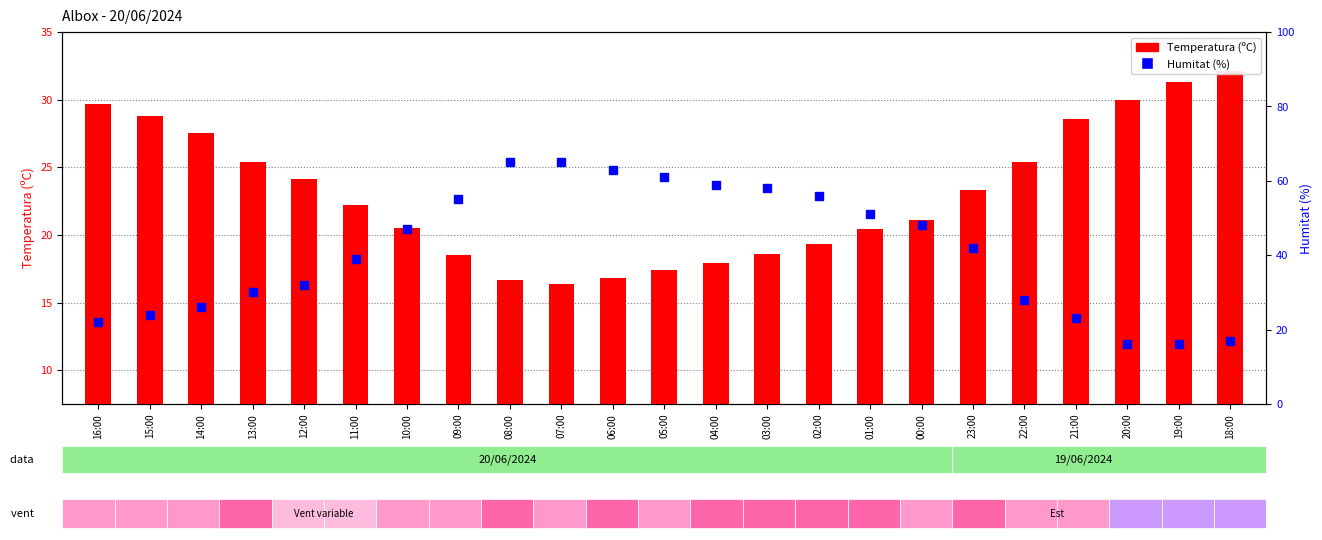

Reading left to right, extract all data points from this chart.

Temperatura (ºC): 16:00=29.7	15:00=28.8	14:00=27.5	13:00=25.4	12:00=24.1	11:00=22.2	10:00=20.5	09:00=18.5	08:00=16.7	07:00=16.4	06:00=16.8	05:00=17.4	04:00=17.9	03:00=18.6	02:00=19.3	01:00=20.4	00:00=21.1	23:00=23.3	22:00=25.4	21:00=28.6	20:00=30.0	19:00=31.3	18:00=32.1
Humitat (%): 16:00=22.0	15:00=24.0	14:00=26.0	13:00=30.0	12:00=32.0	11:00=39.0	10:00=47.0	09:00=55.0	08:00=65.0	07:00=65.0	06:00=63.0	05:00=61.0	04:00=59.0	03:00=58.0	02:00=56.0	01:00=51.0	00:00=48.0	23:00=42.0	22:00=28.0	21:00=23.0	20:00=16.0	19:00=16.0	18:00=17.0